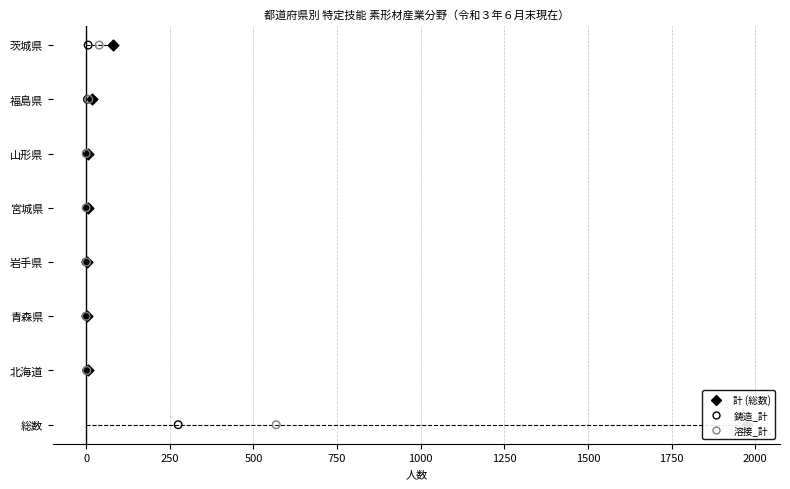

What are all the series names shown in the legend?

計 (総数), 鋳造_計, 溶接_計